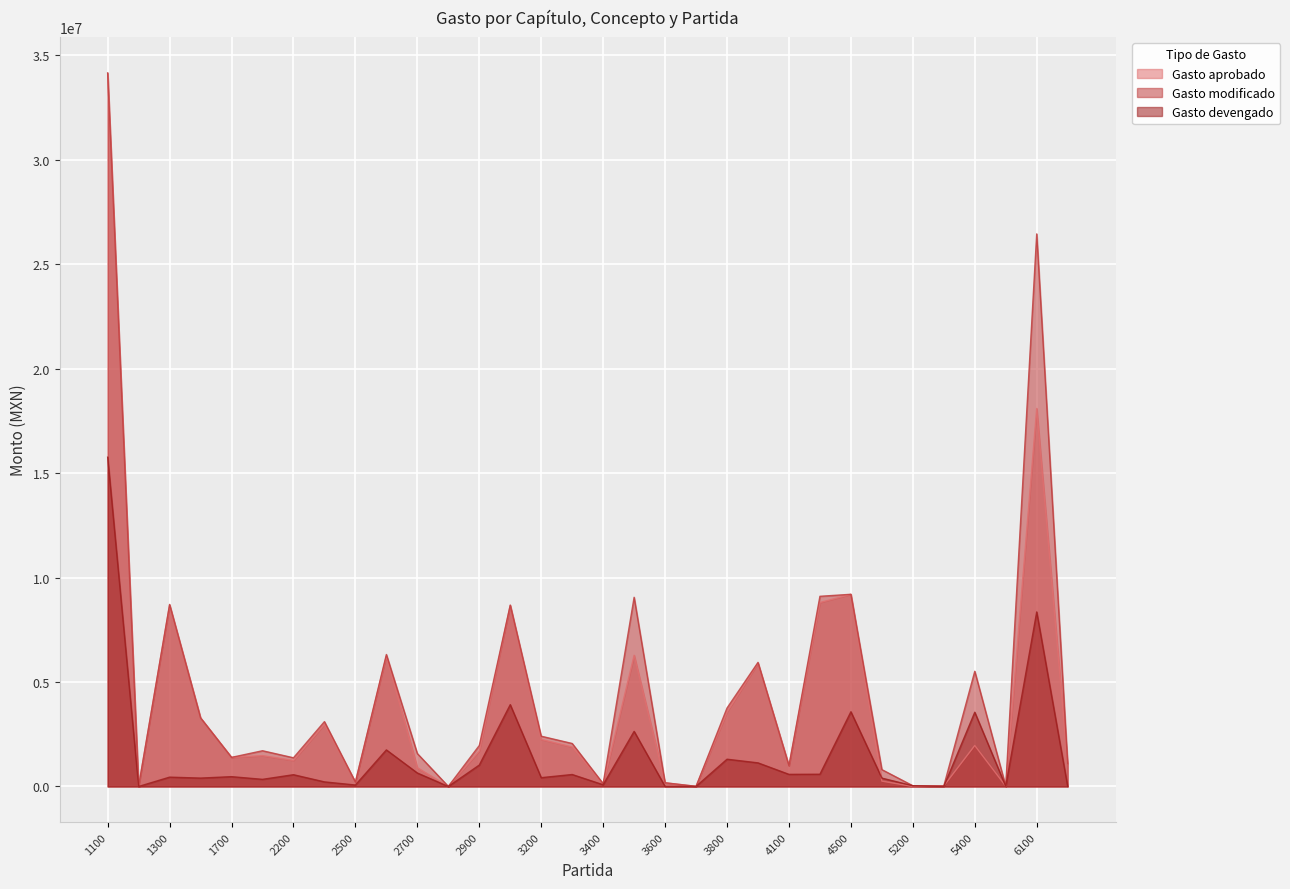

What is the total value across all series at 2600?

14311653.3